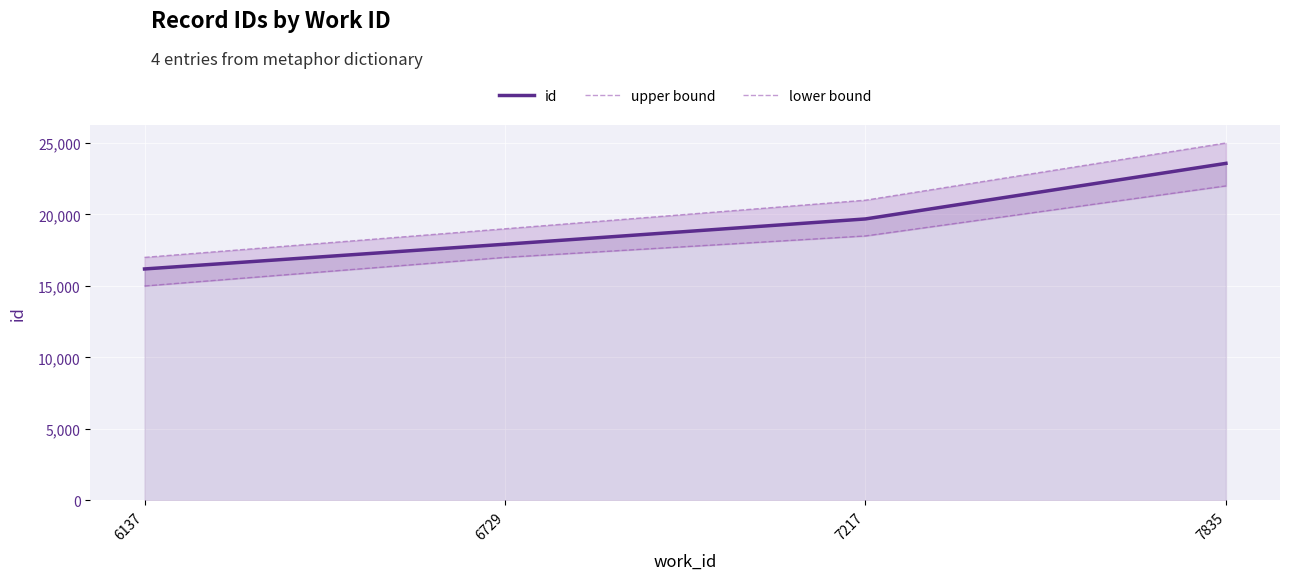

True or false: upper bound and id intersect in this chart.

False